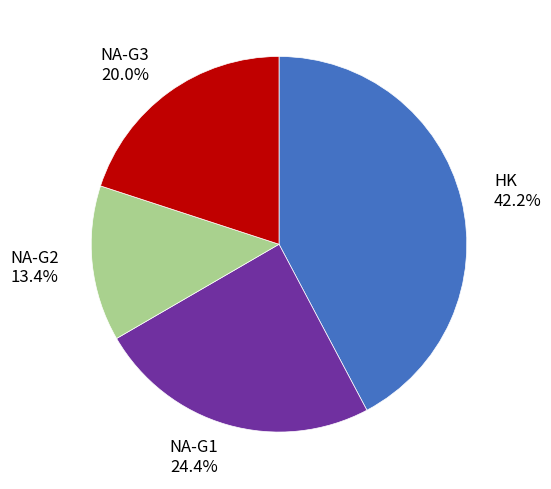

What is the ratio of the value at NA-G3 20.0% to the value at NA-G2 13.4%?

1.5